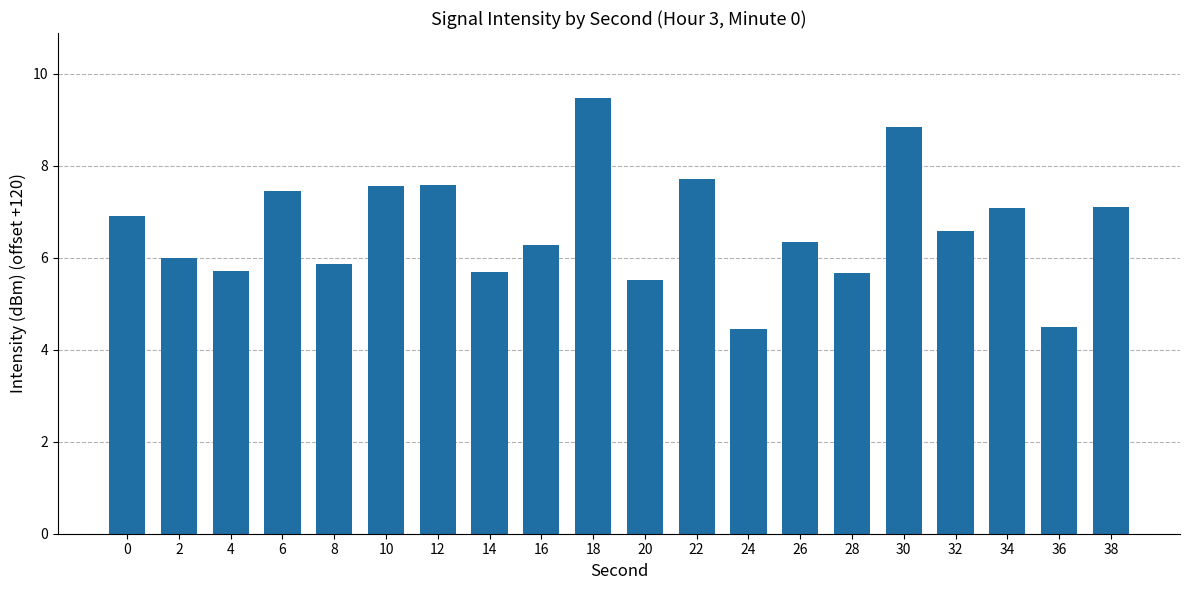

What is the greatest value displayed?

9.5